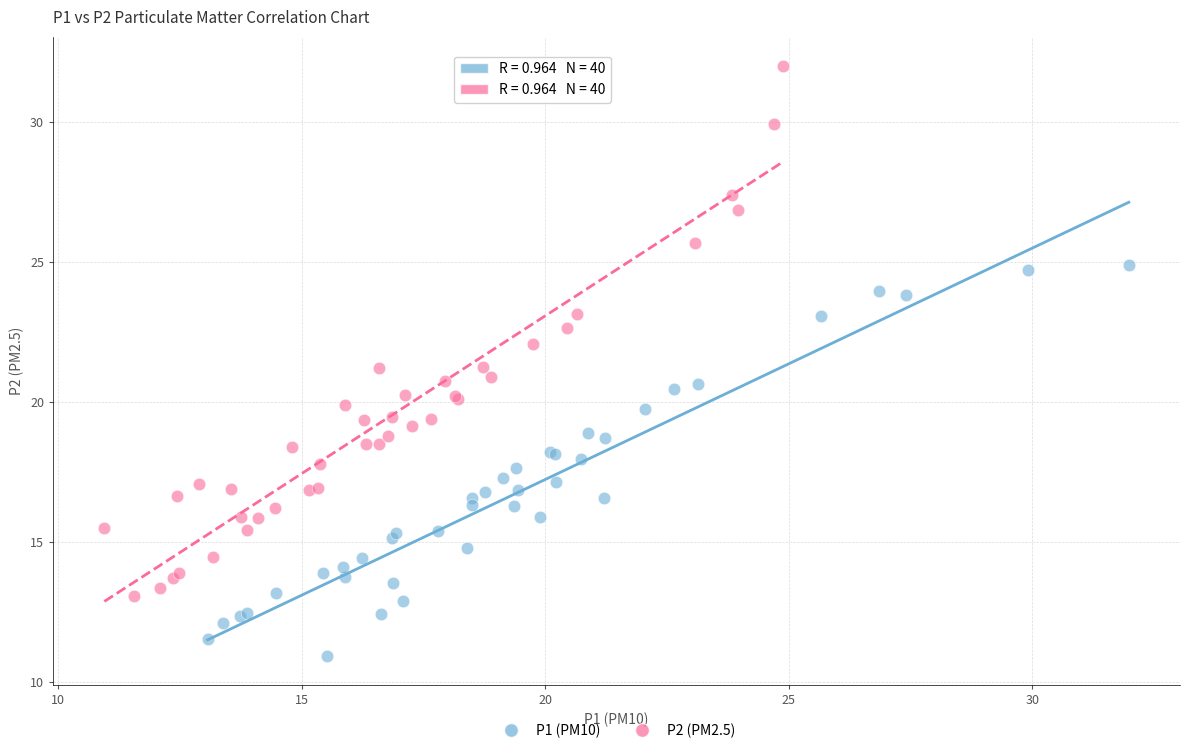

Which series has the largest Y range (max minus min)?

P2 (PM2.5)